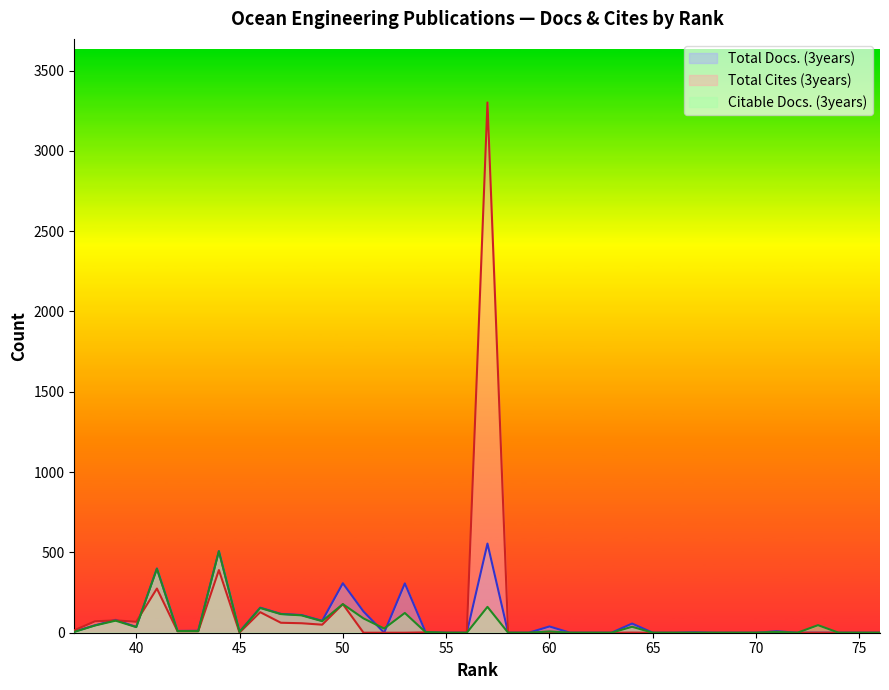

Is the value of Citable Docs. (3years) at 72 greater than the value of Total Cites (3years) at 45?

No